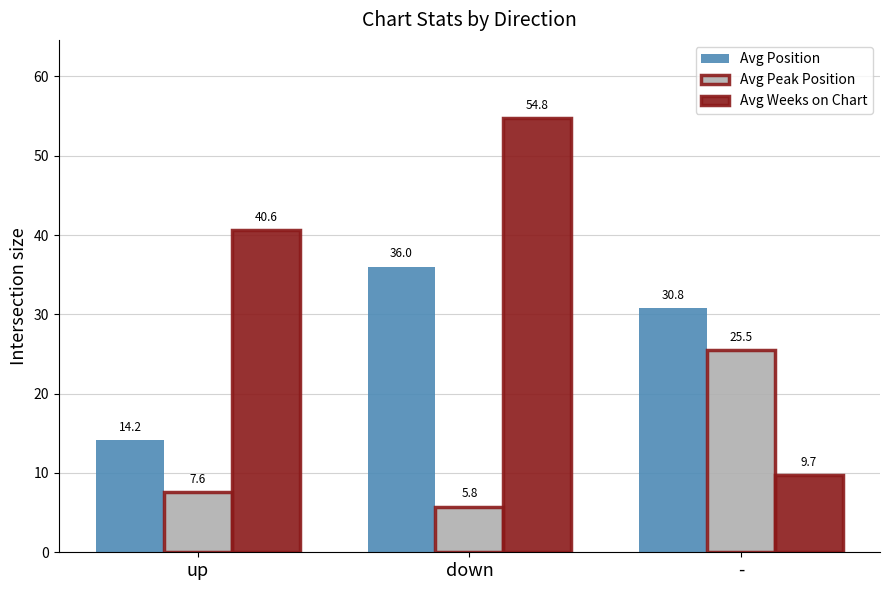

The value of Avg Peak Position at down is 5.8. True or false?

True